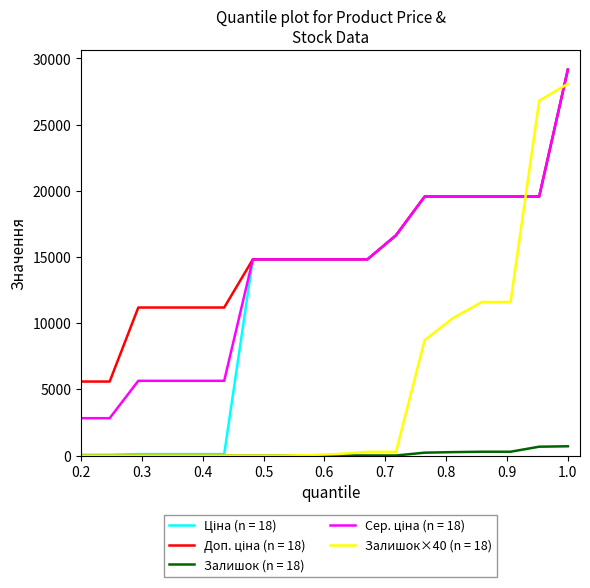

How many categories are shown in the chart?

18